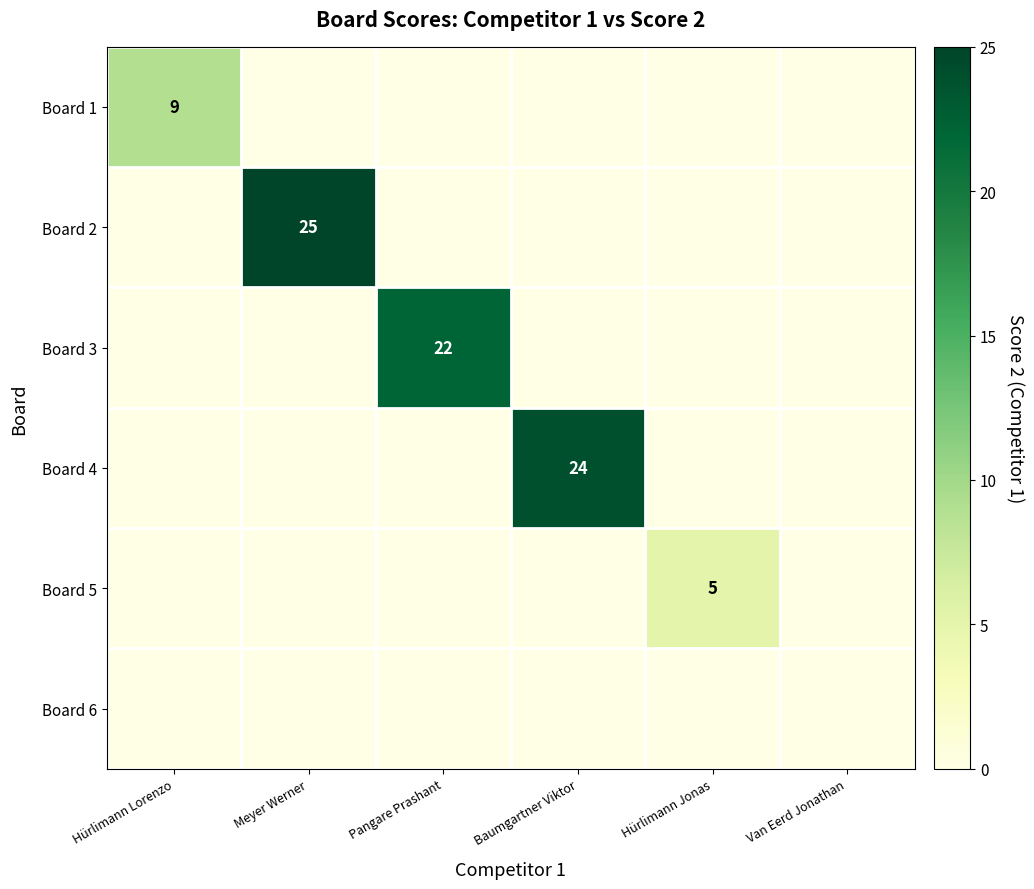

Is it true that Board 3 equals 22 at Pangare Prashant?

True